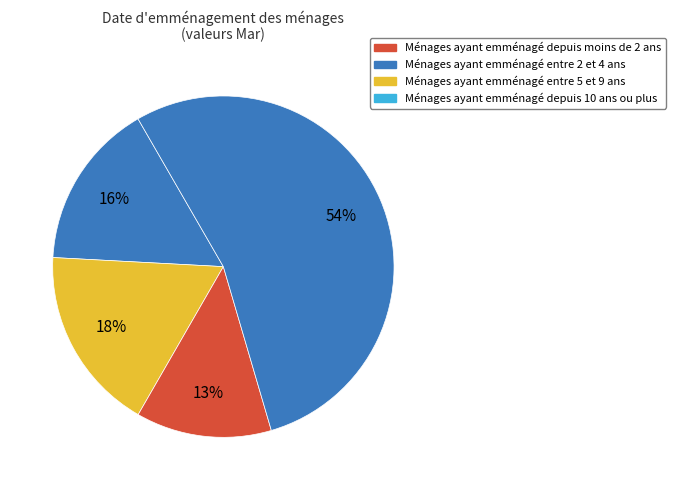

Count the number of slices in the pie.

4